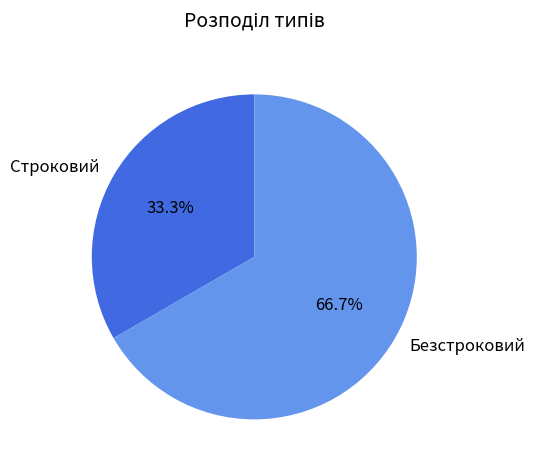

Approximately how many times larger is the value at Строковий compared to Безстроковий?

0.5